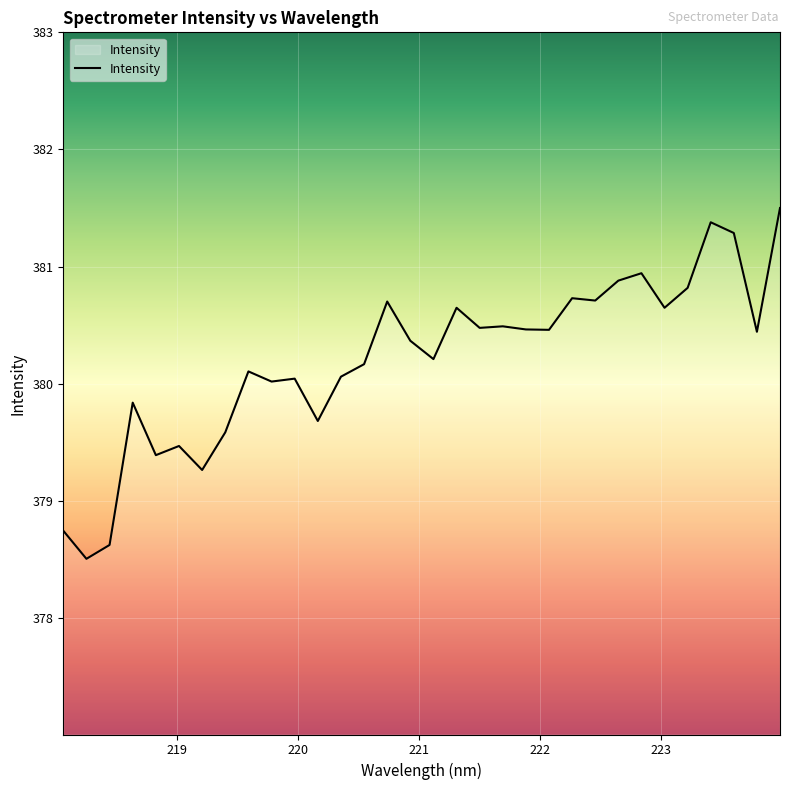

What is the greatest value displayed?

381.5